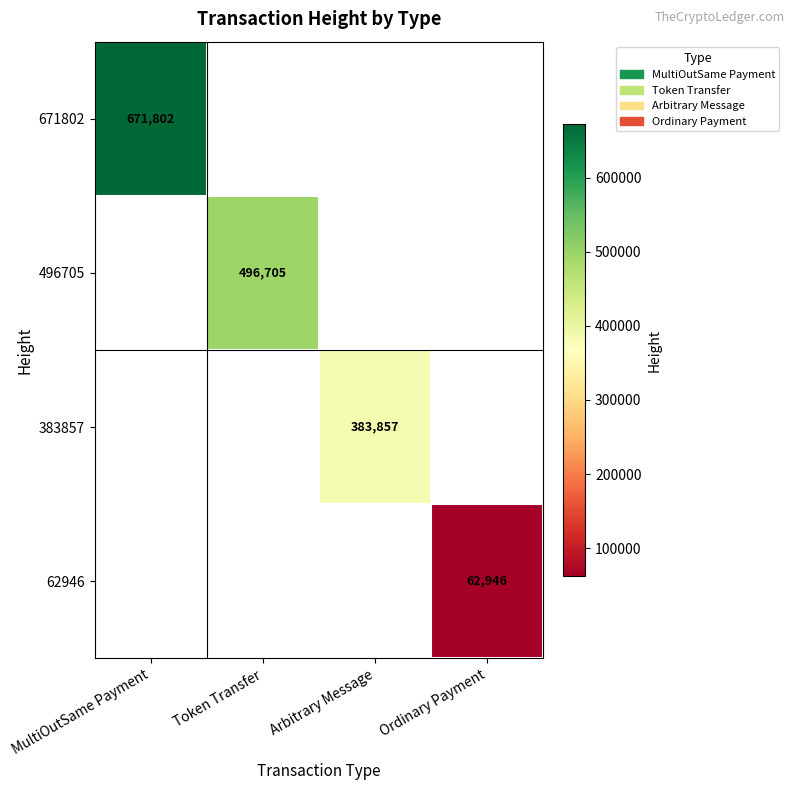

The 62946 series shows 97534 at Ordinary Payment. True or false?

False